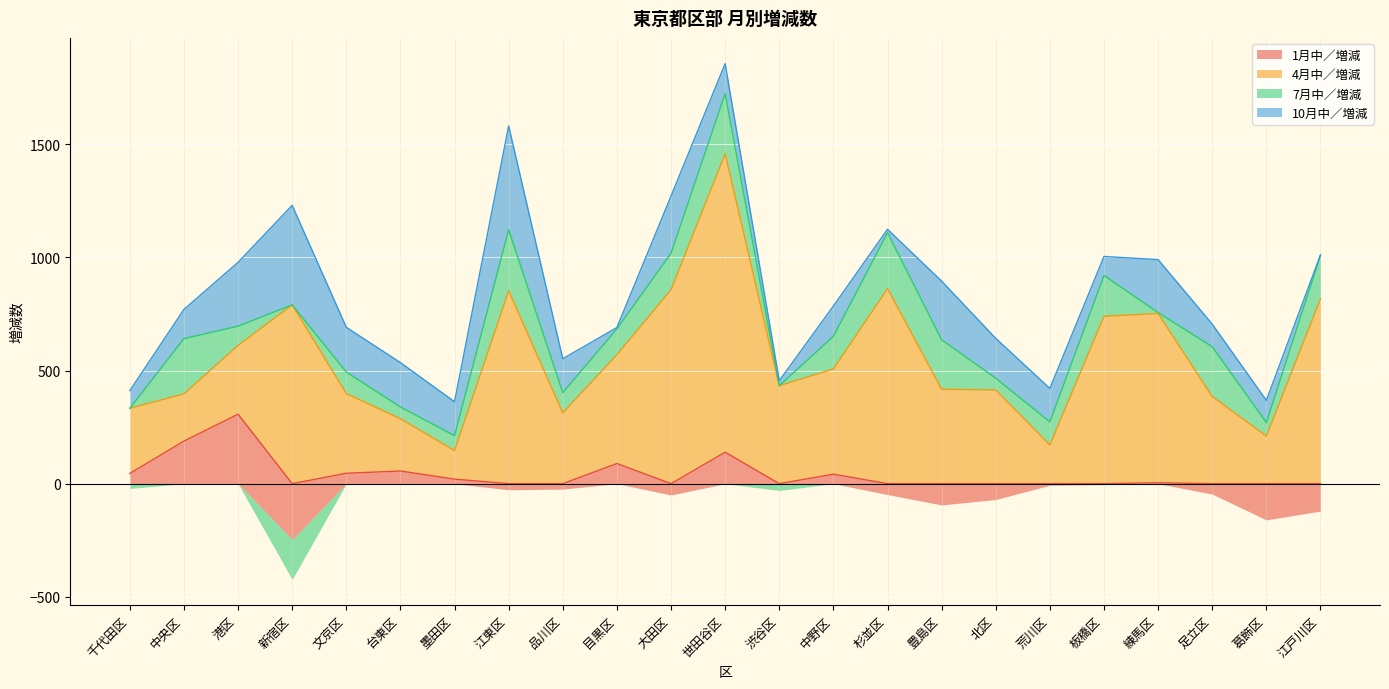

What is the difference between the highest and lowest values at 港区?

222